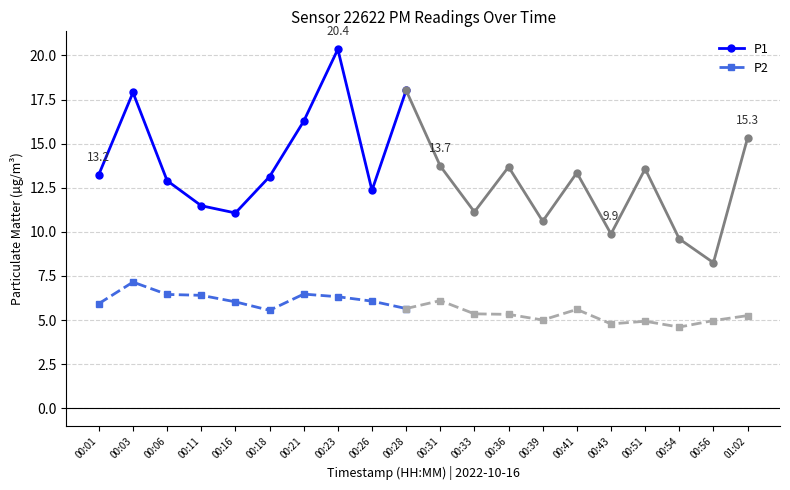

What is the value of the P2 point at the 8th from the left?

6.3